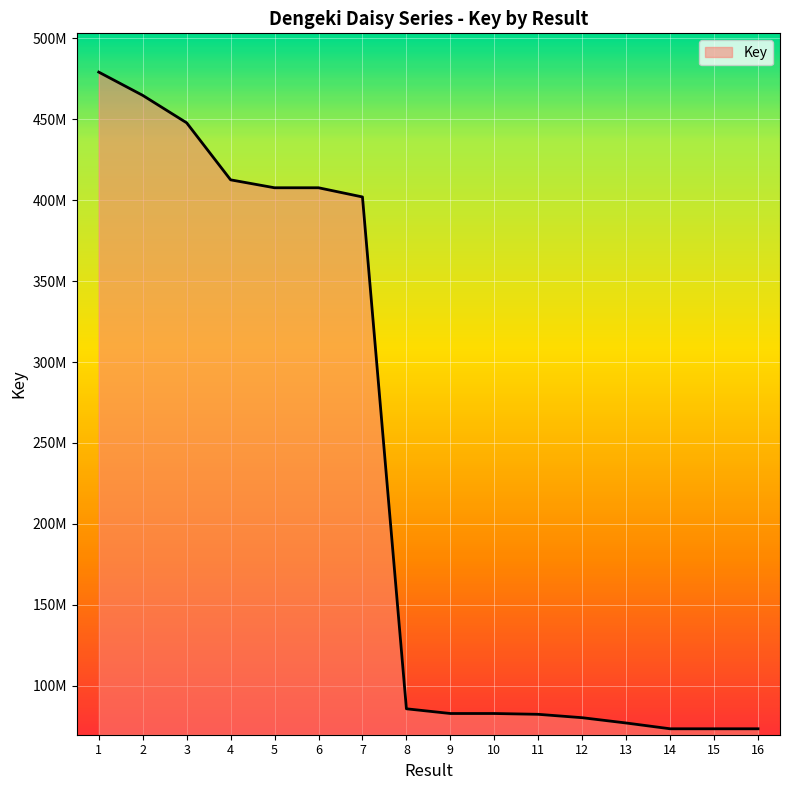

The value at 1 is 116055180. True or false?

False